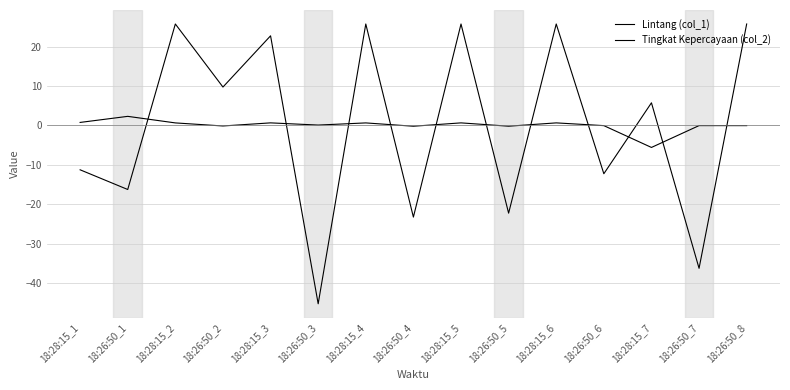

Reading left to right, extract all data points from this chart.

Lintang (col_1): 0.8	2.3	0.6	-0.1	0.6	0.1	0.6	-0.2	0.6	-0.2	0.6	-0.1	-5.6	-0.1	-0.1
Tingkat Kepercayaan (col_2): -11.3	-16.3	25.7	9.7	22.7	-45.3	25.7	-23.3	25.7	-22.3	25.7	-12.3	5.7	-36.3	25.7